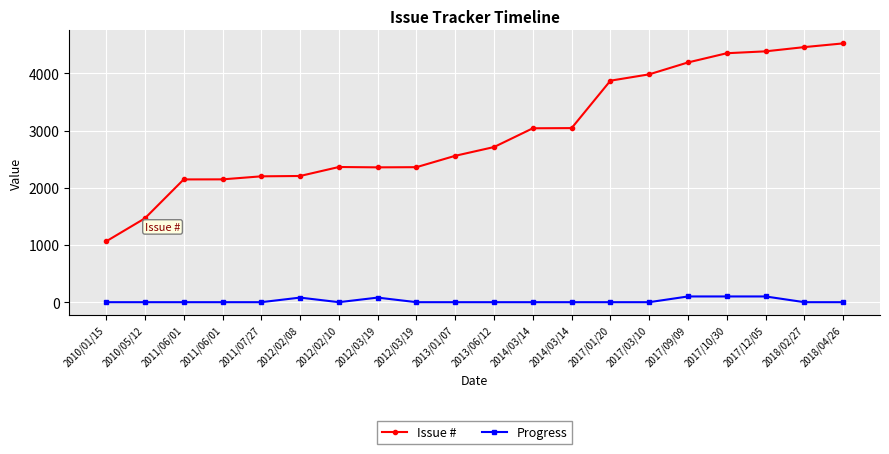

How many data points does each series have?

20